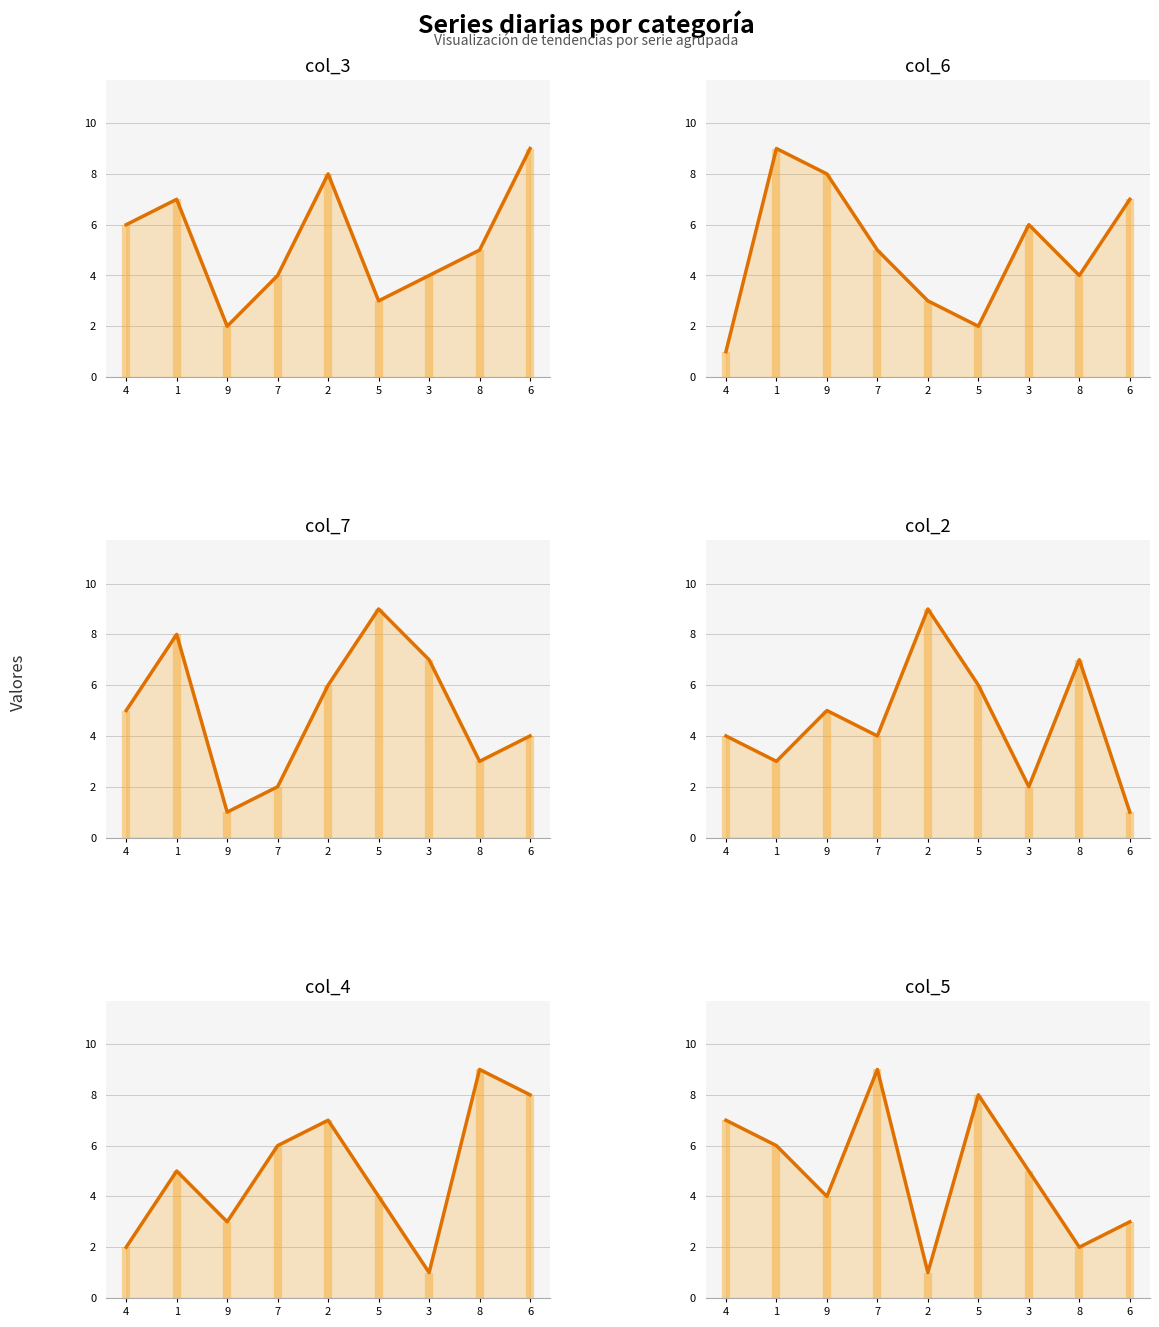

What is the minimum value for col_4?

1